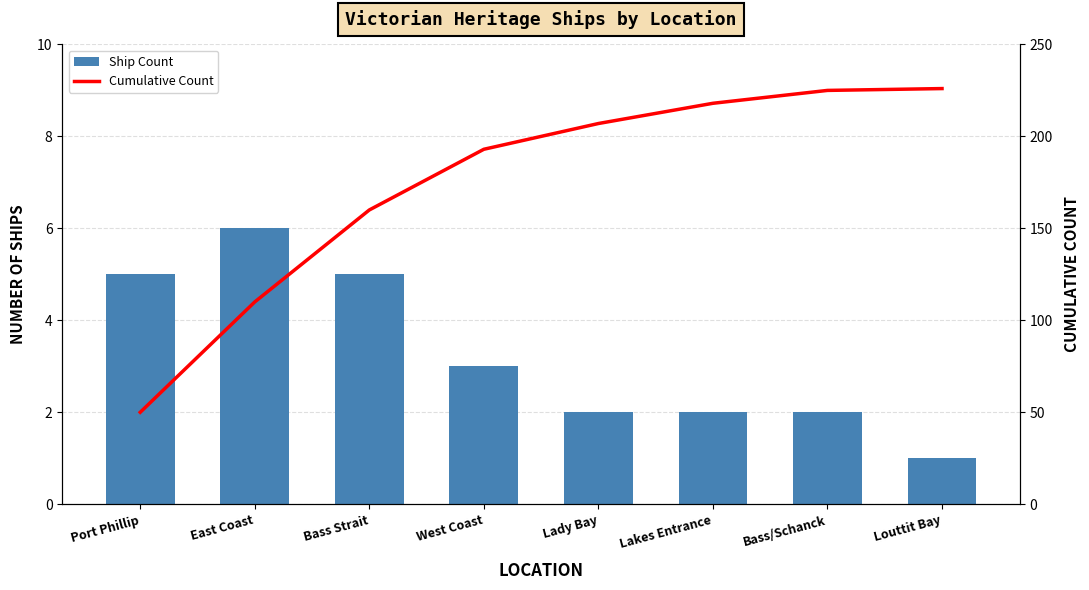

What is the difference between the Ship Count values at Louttit Bay and Bass Strait?

4